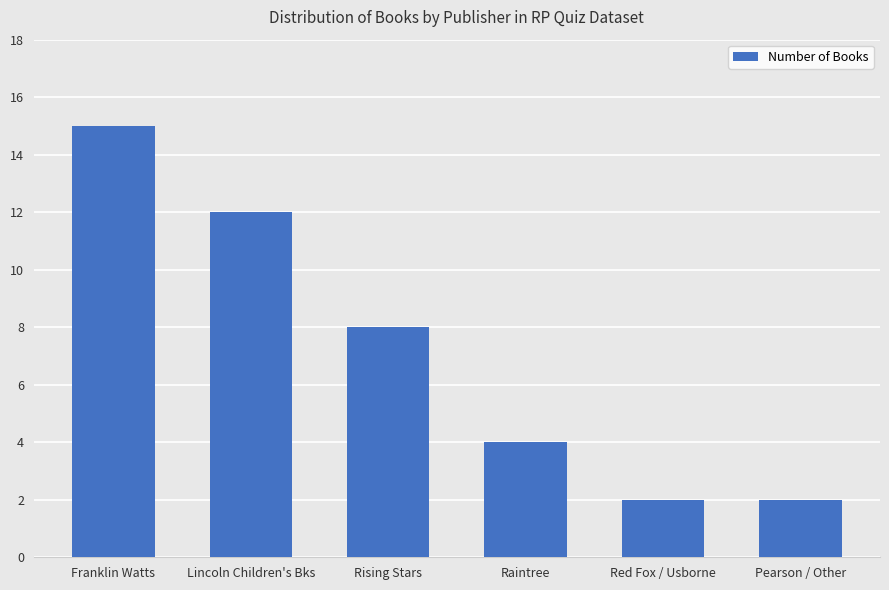

Reading left to right, transcribe all the data shown in this chart.

15	12	8	4	2	2